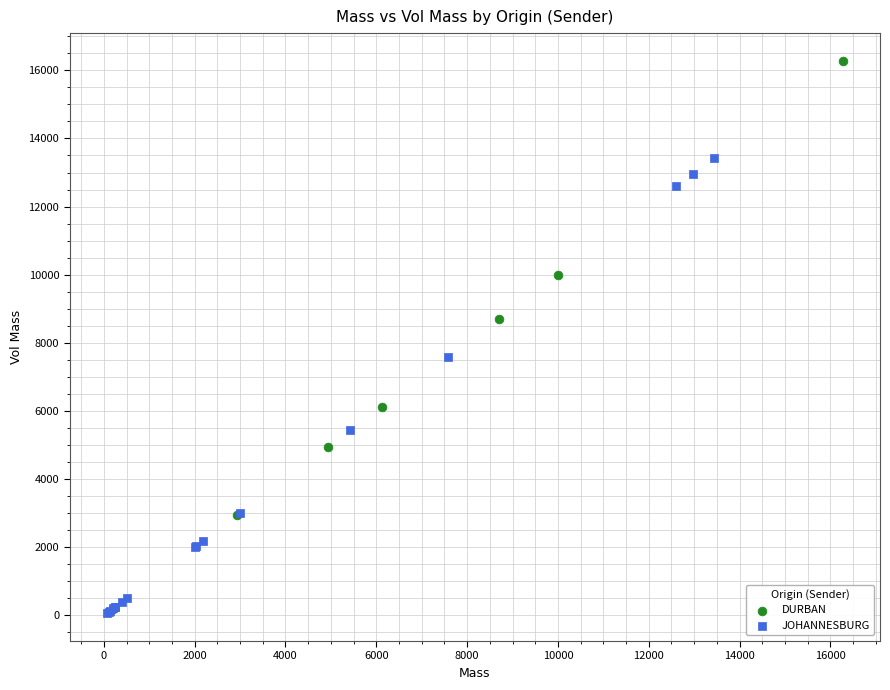

Which series reaches the maximum Y coordinate?

DURBAN